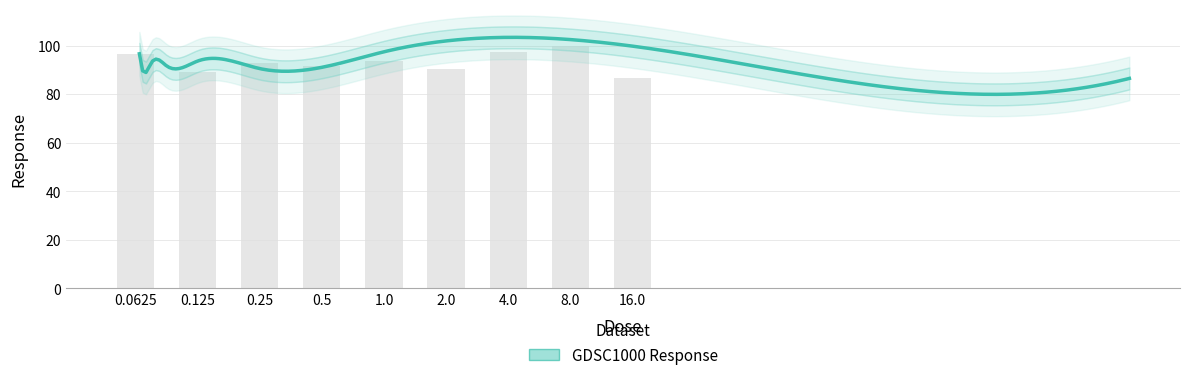

What value does the data have at 0.0625?

96.6